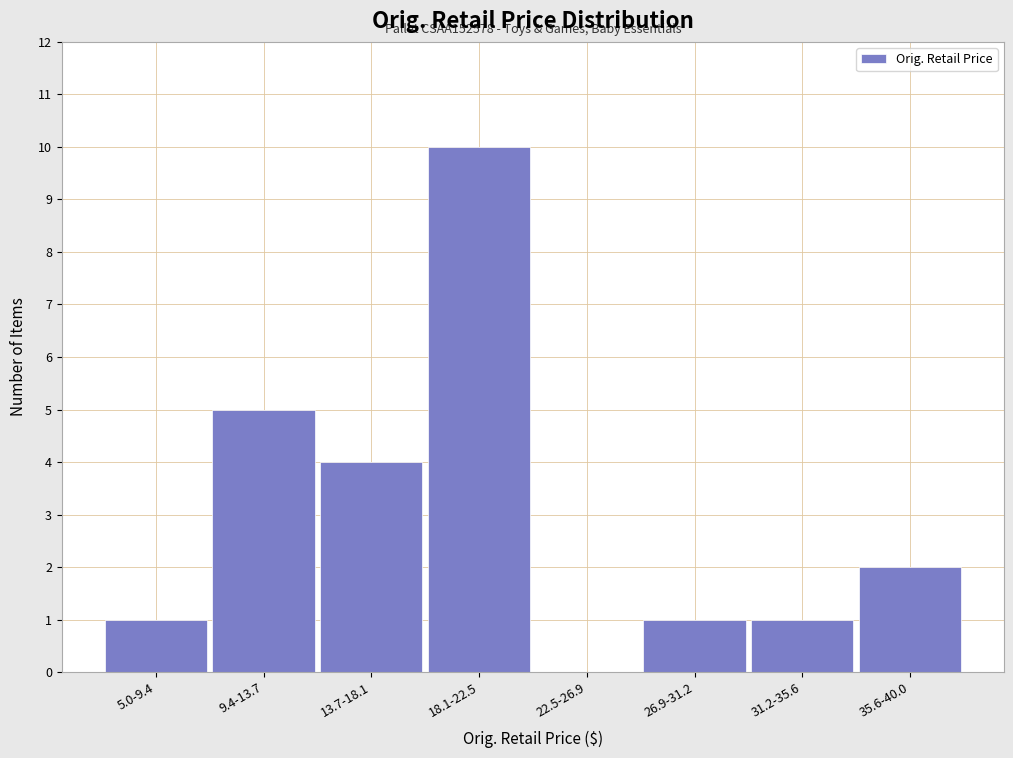

Reading left to right, list all the values displayed in this chart.

5.0-9.4=1	9.4-13.7=5	13.7-18.1=4	18.1-22.5=10	22.5-26.9=0	26.9-31.2=1	31.2-35.6=1	35.6-40.0=2